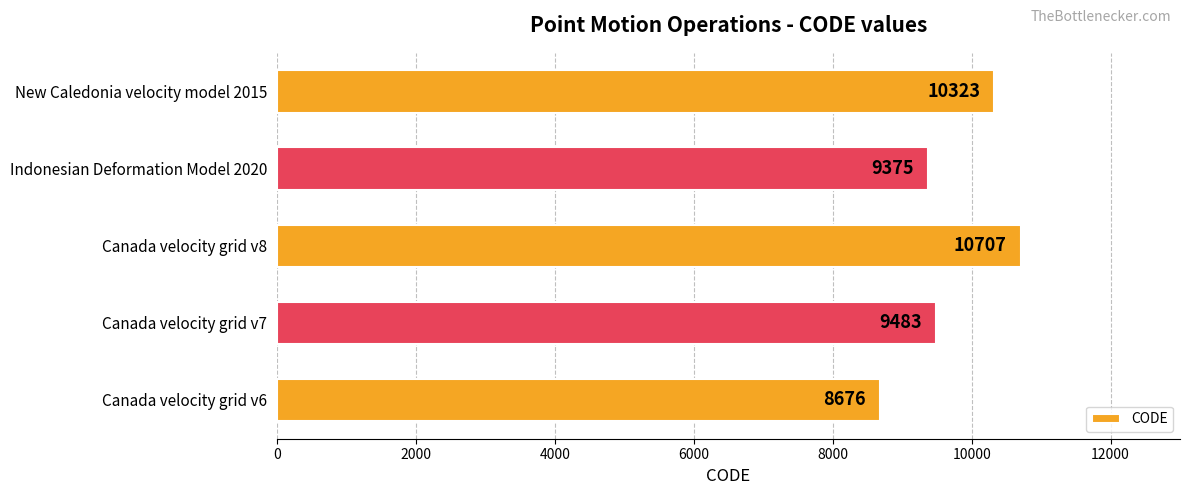

Is it true that the value at Canada velocity grid v6 is 8676?

True